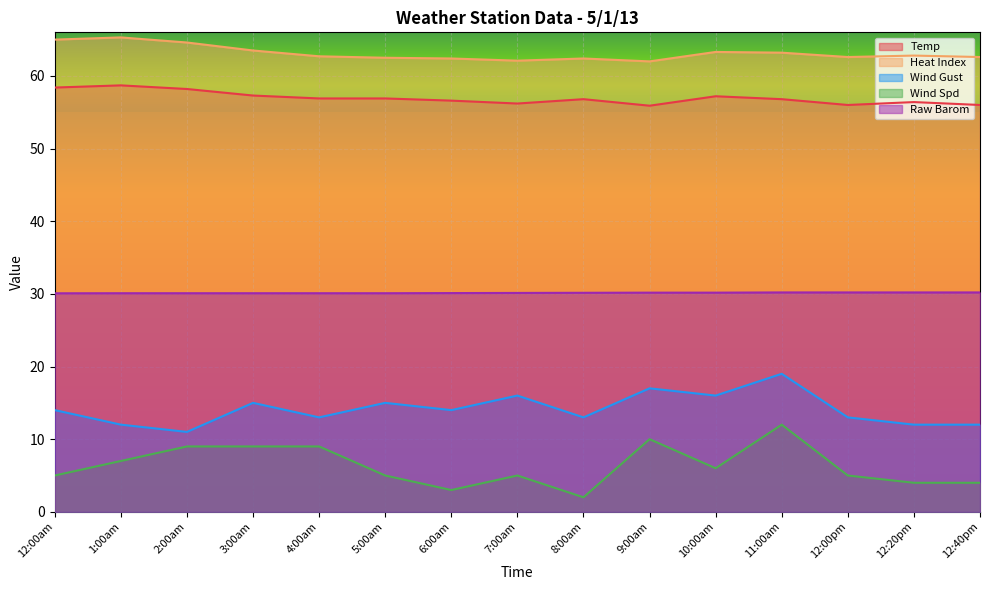

Where is the first local minimum for Wind Spd?

6:00am